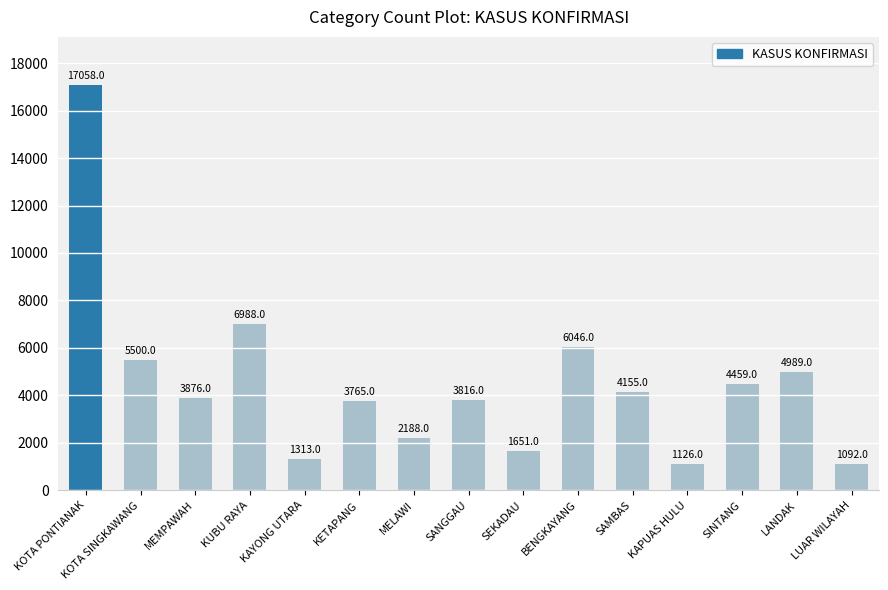

Where is the data nearest to the value 9075?

KUBU RAYA